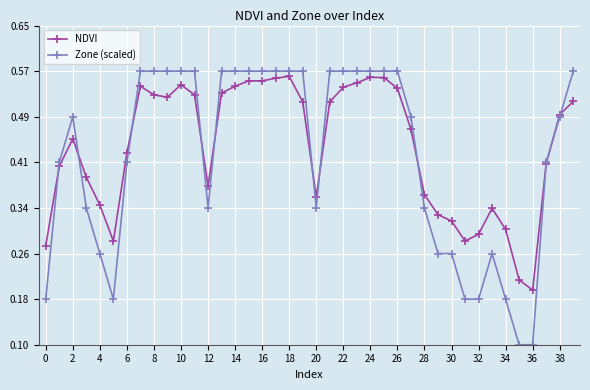

True or false: NDVI and Zone (scaled) cross at least once.

True